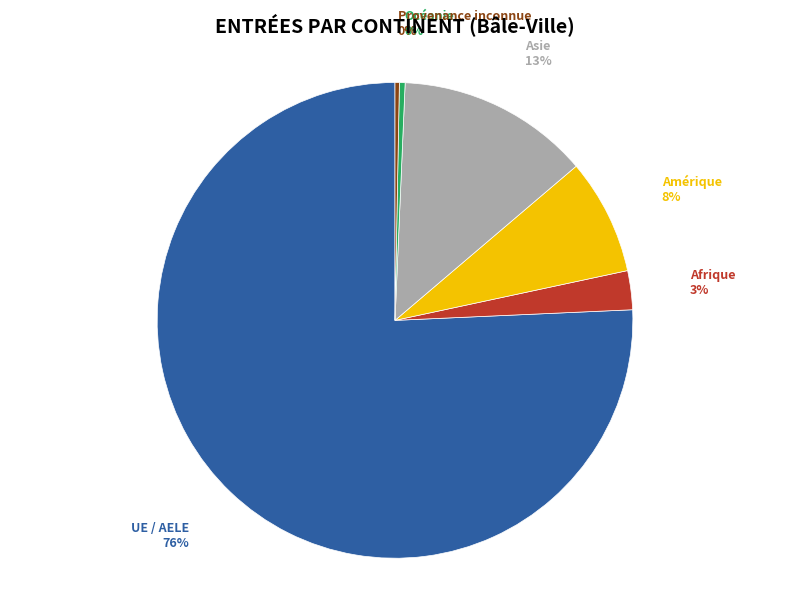

Does any single category account for the majority?

Yes